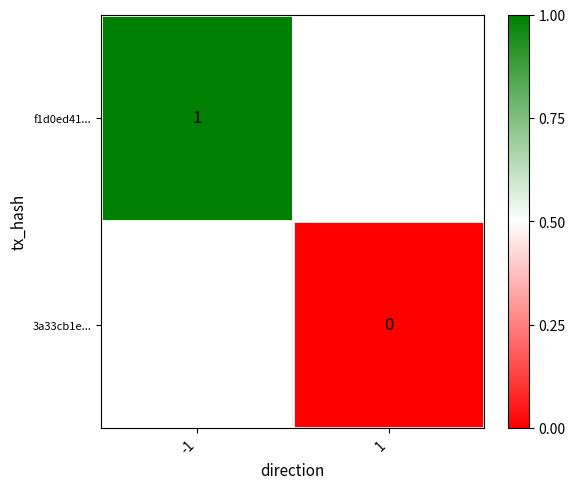

Is it true that f1d0ed41... equals 1 at -1?

True